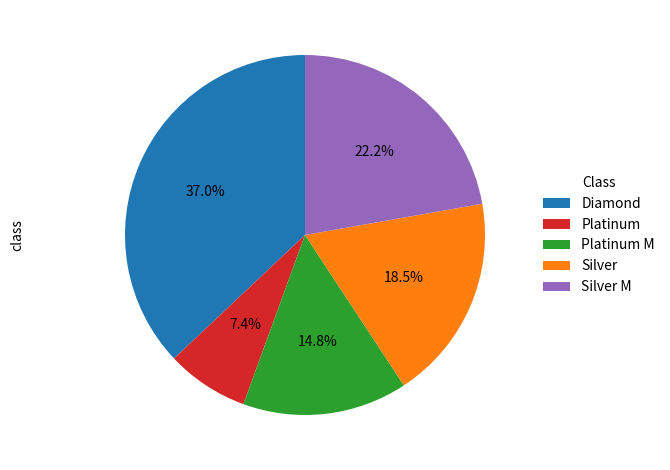

Between Diamond and Silver, which is larger?

Diamond